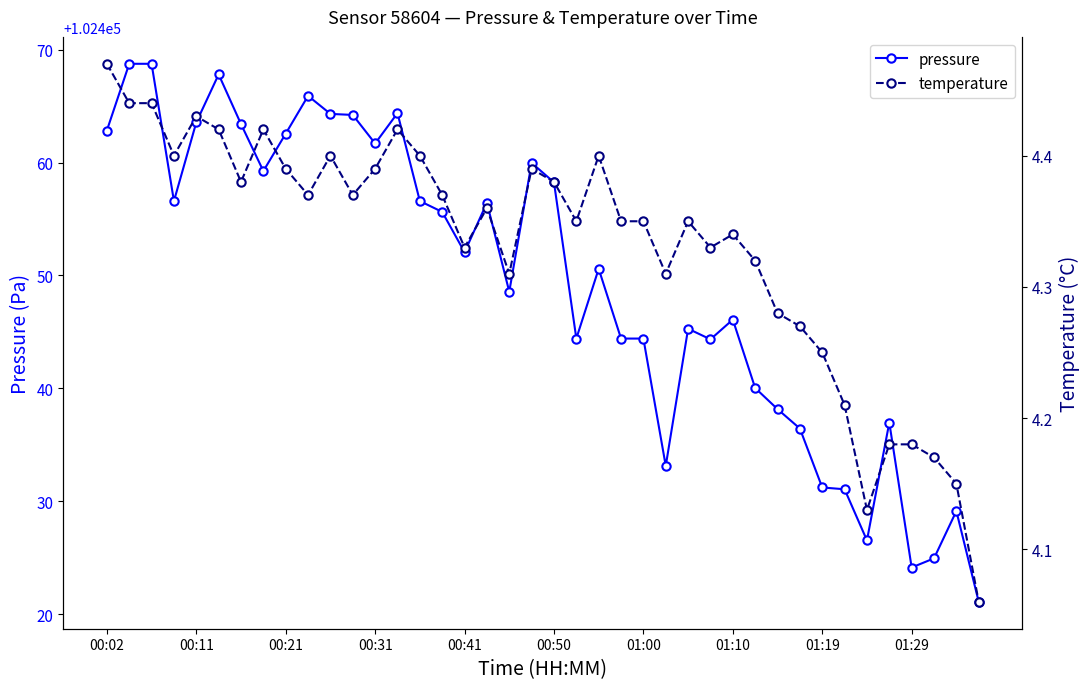

True or false: pressure has more than 0 interior local peaks.

True